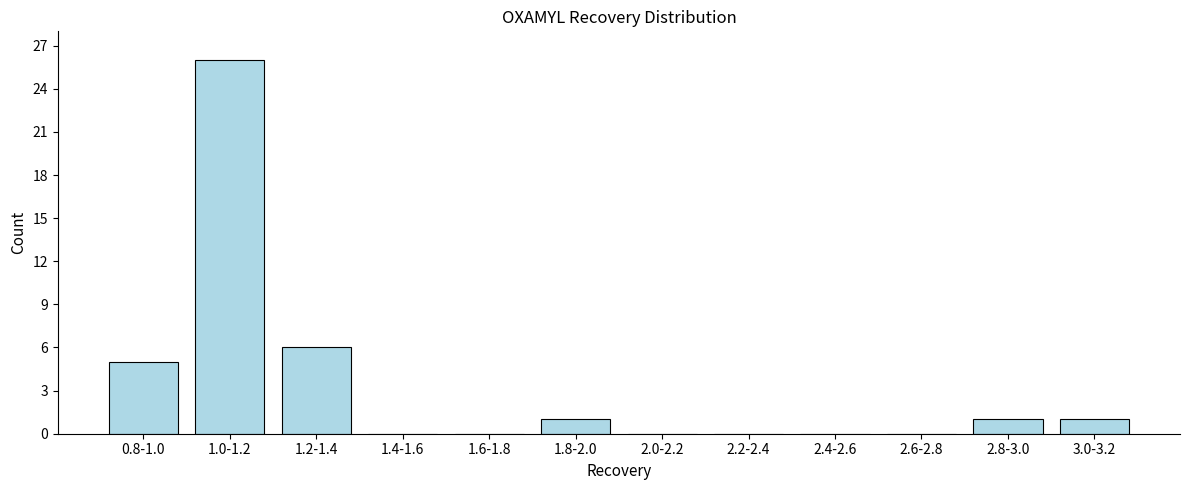

Reading right to left, what are all the values shown in this chart?

3.0-3.2=1	2.8-3.0=1	2.6-2.8=0	2.4-2.6=0	2.2-2.4=0	2.0-2.2=0	1.8-2.0=1	1.6-1.8=0	1.4-1.6=0	1.2-1.4=6	1.0-1.2=26	0.8-1.0=5